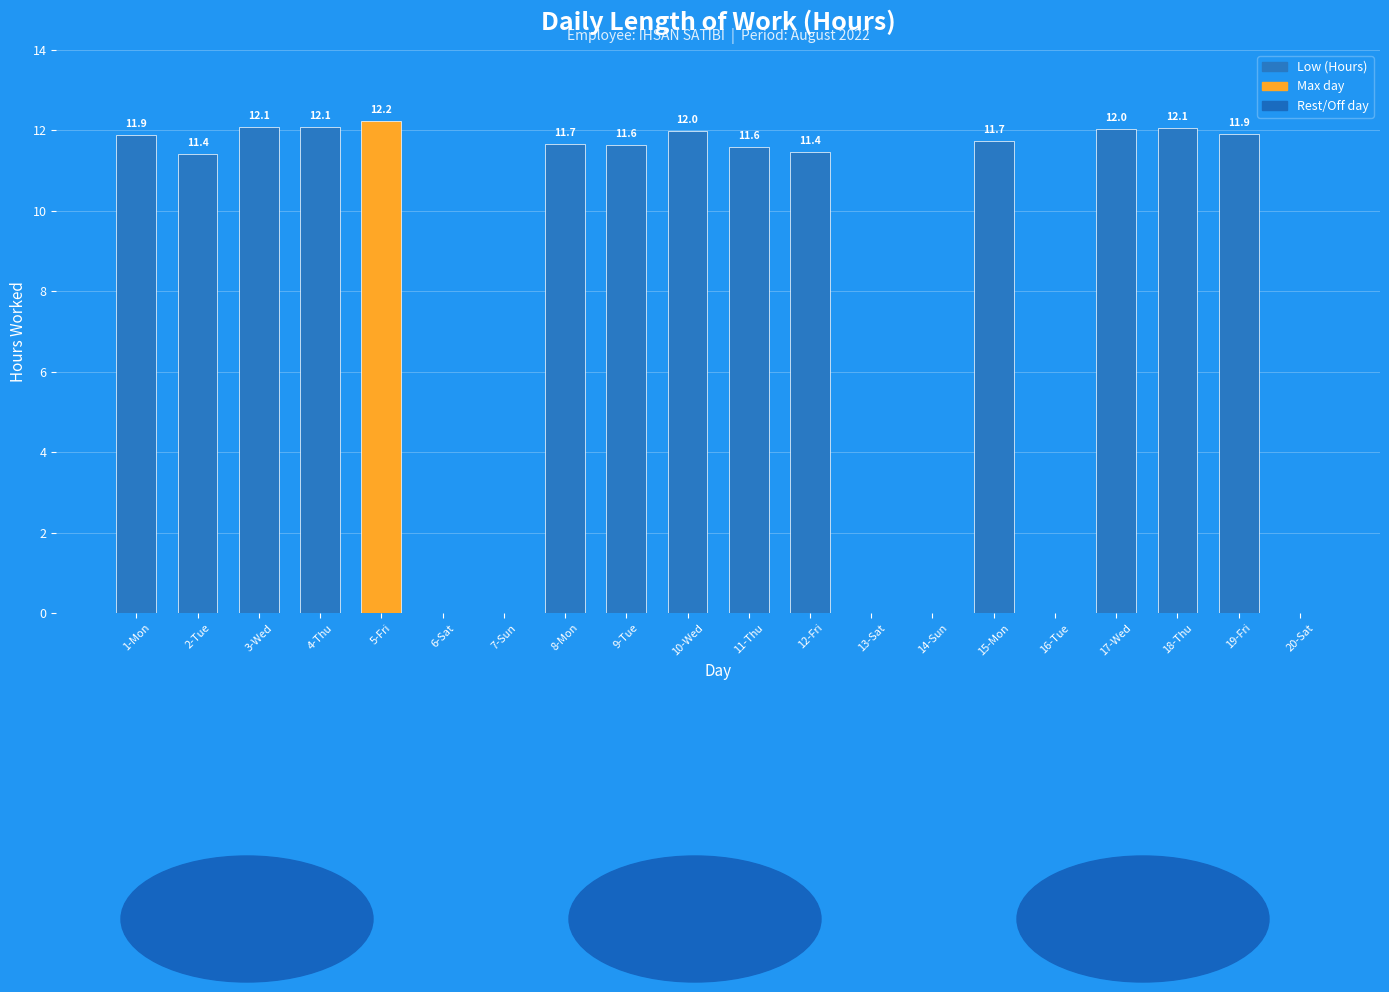

Read the value at 4-Thu.

12.1